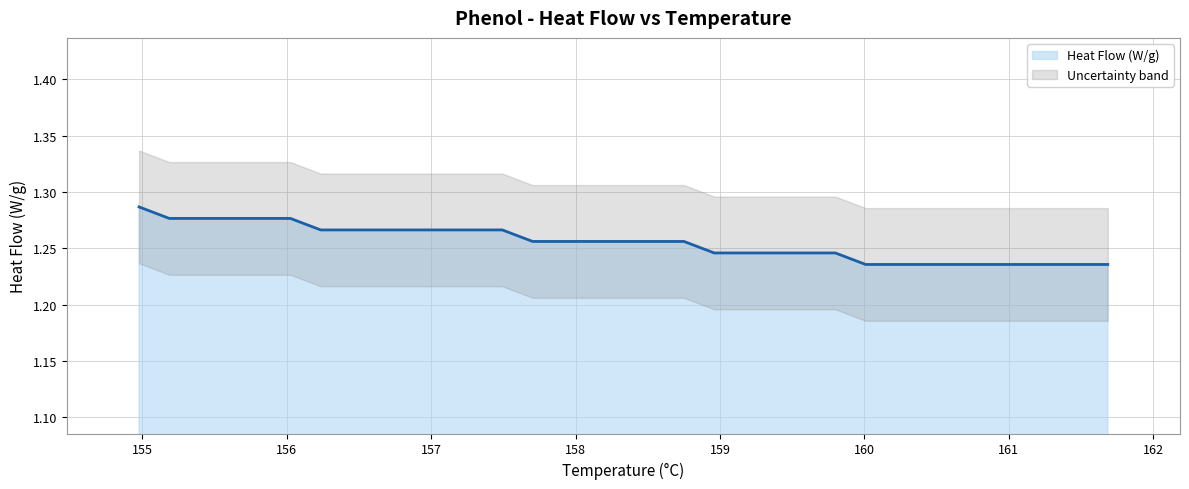

What is the minimum value shown in the chart?

1.2